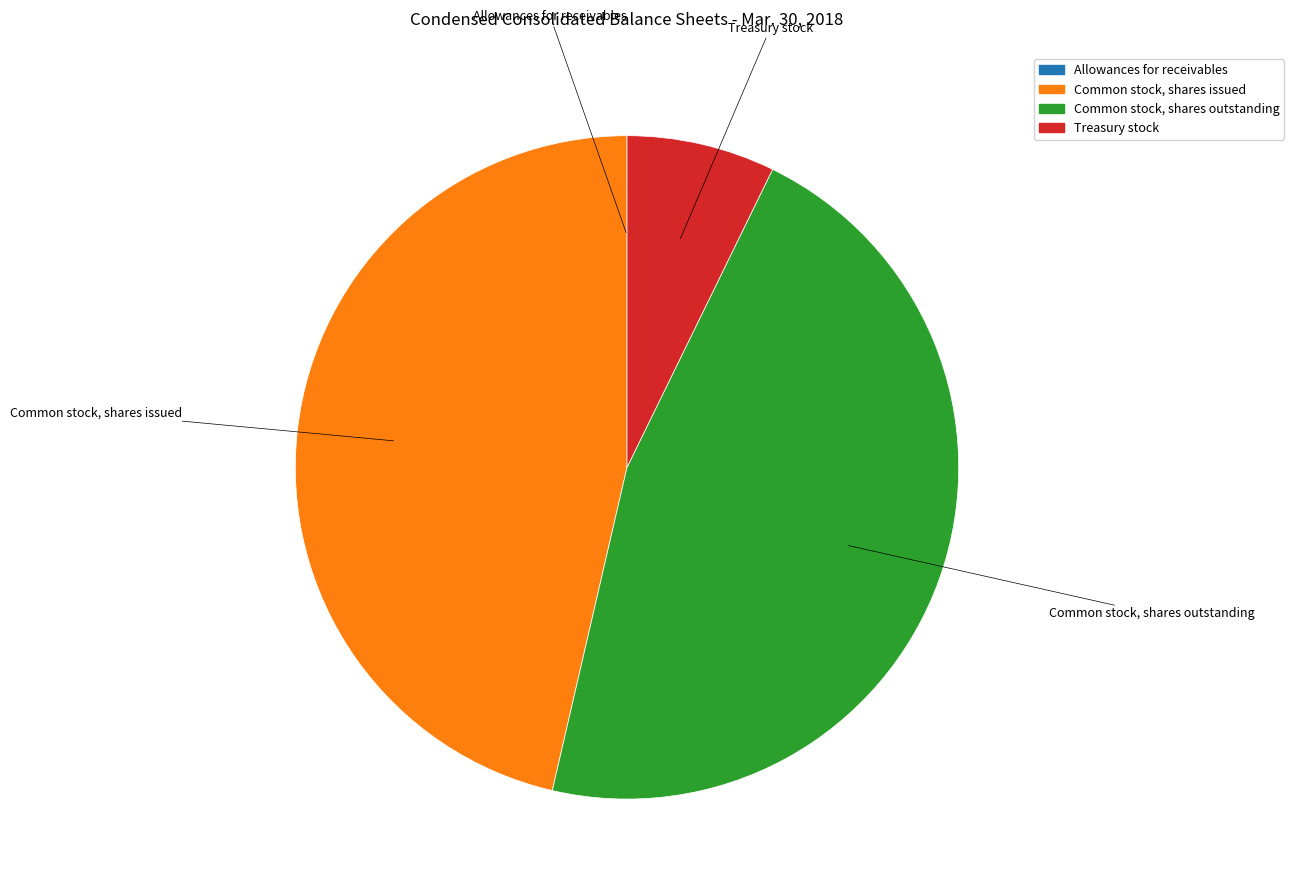

What is the ratio of the value at Common stock, shares issued to the value at Treasury stock?

6.4